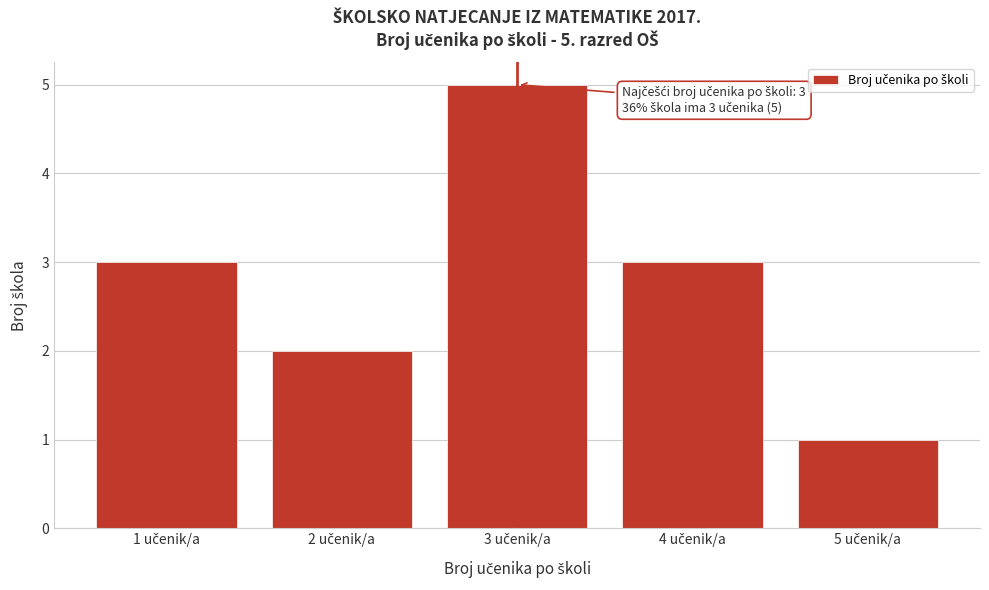

Reading left to right, what are all the values shown in this chart?

3	2	5	3	1